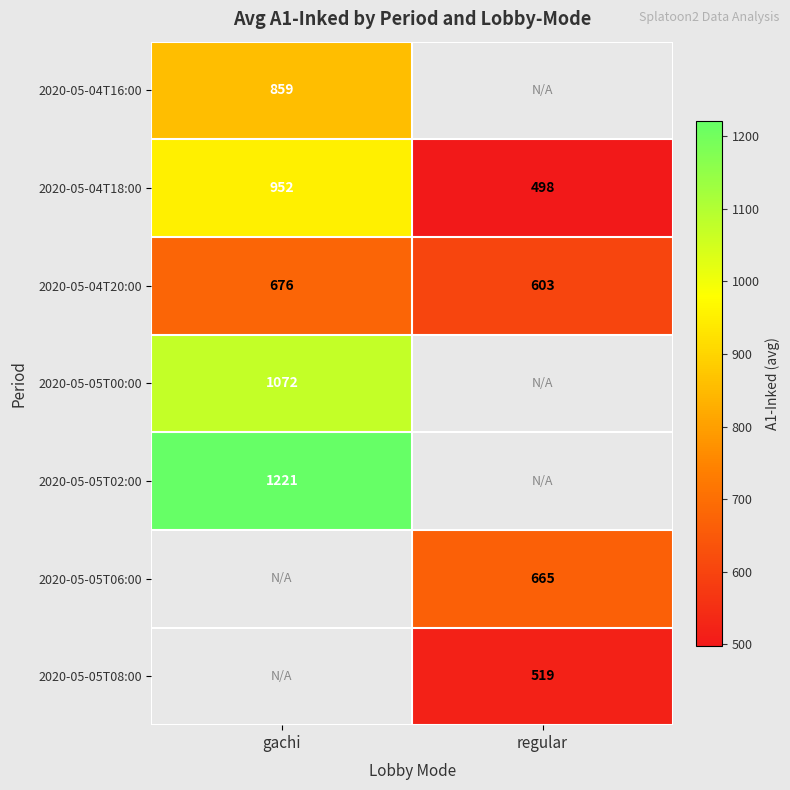

What is the spread (max minus min) of values at gachi?

545.0